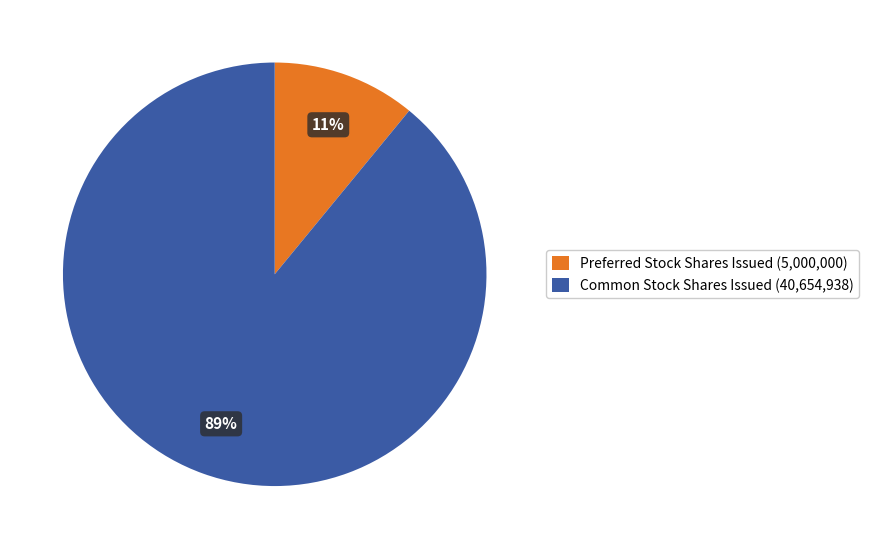

To the nearest percent, what is the combined percentage of Preferred Stock Shares Issued and Common Stock Shares Issued?

100%